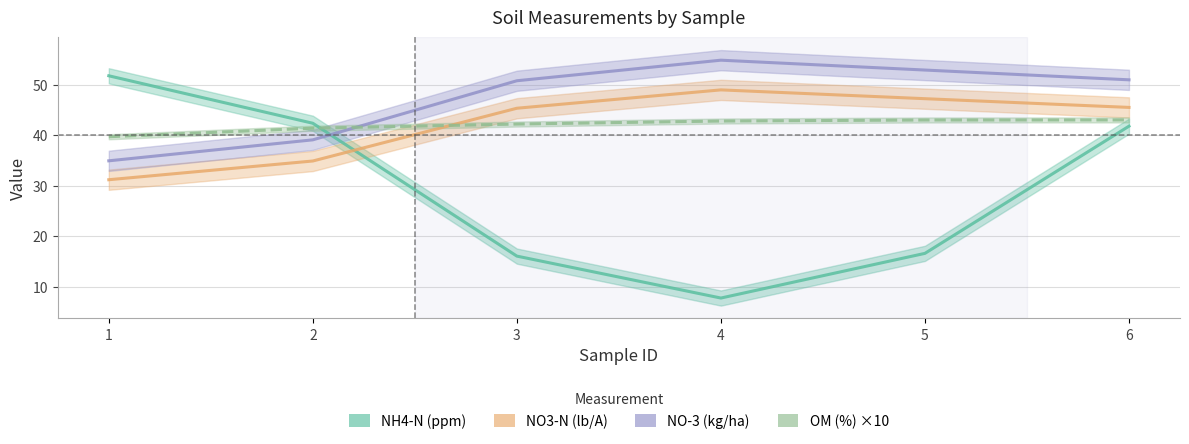

Does the chart have visible grid lines?

Yes